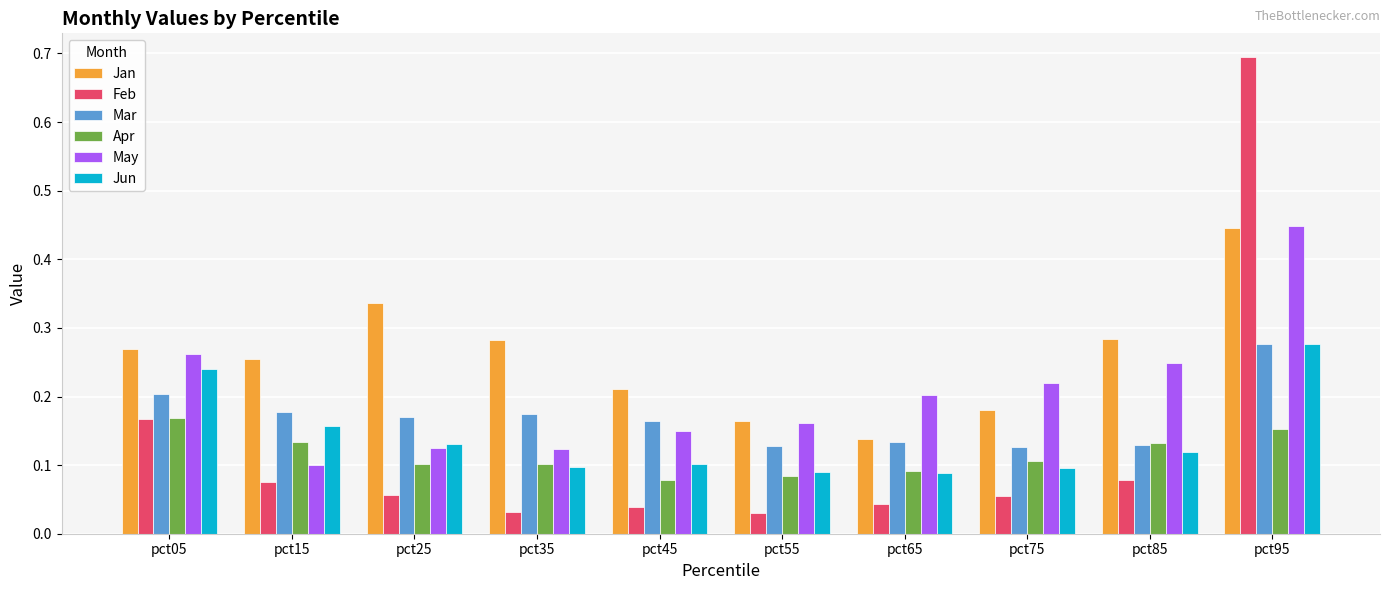

At which label does Jan reach its peak?

pct95